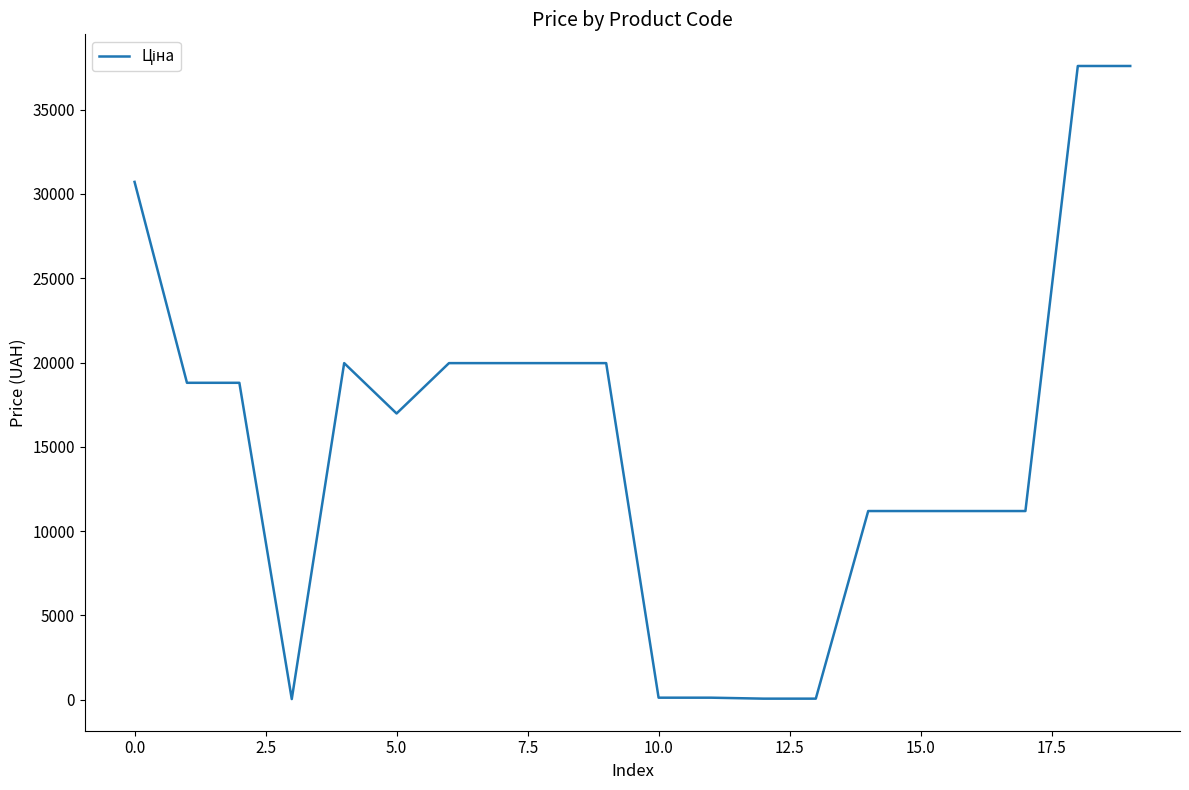

What is the greatest value displayed?

37593.6